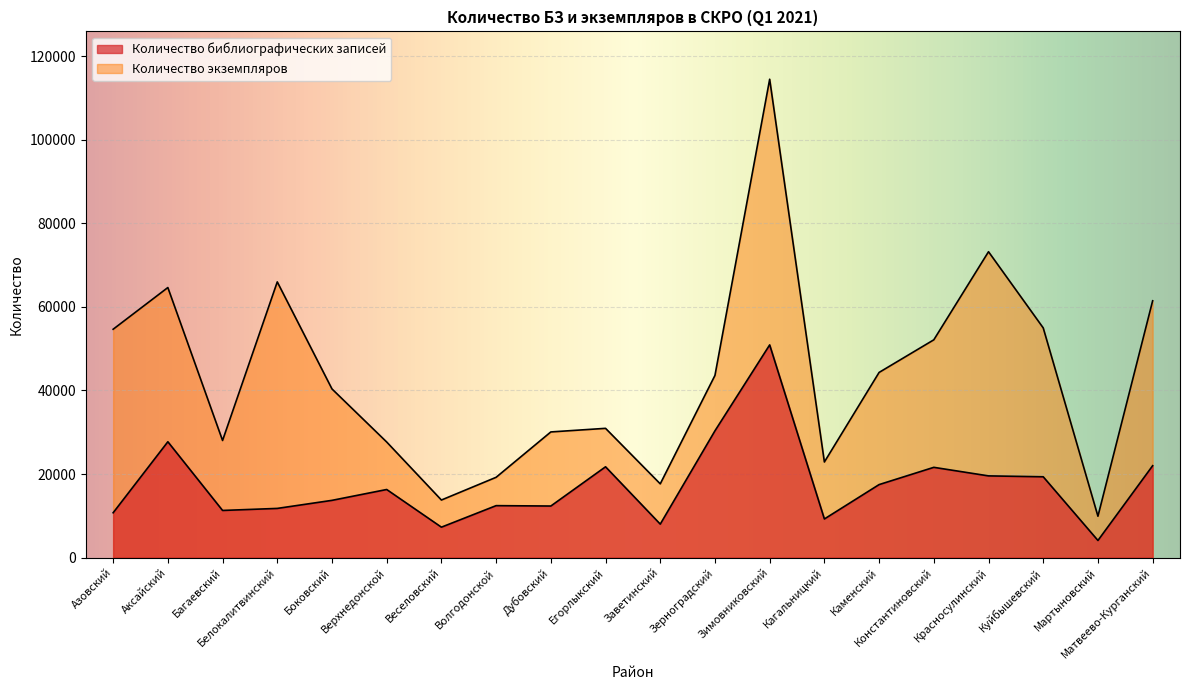

Is it true that Количество экземпляров equals 14792 at Дубовский?

False